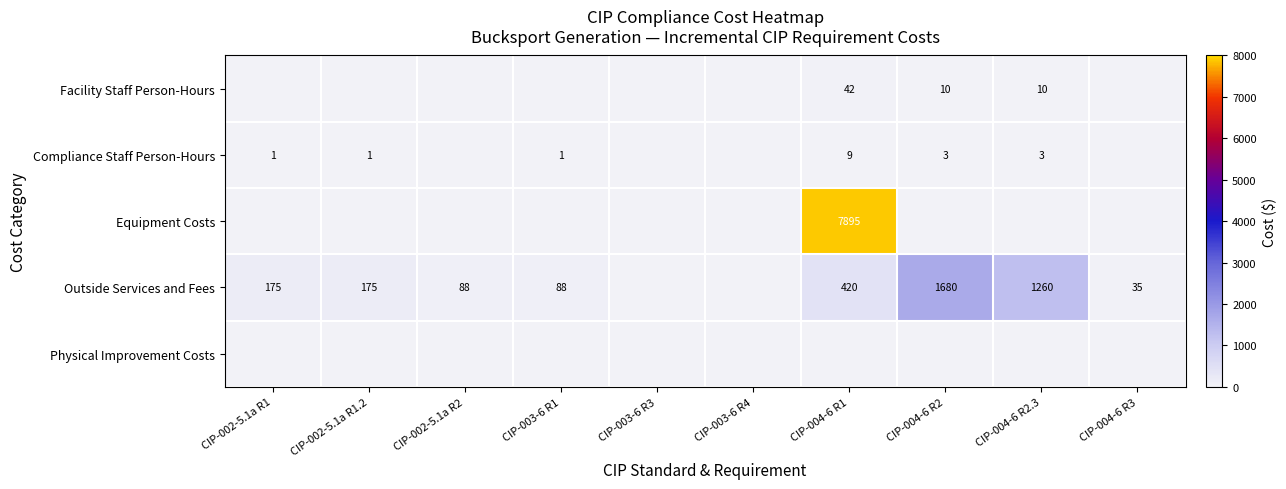

The Outside Services and Fees series shows 420 at CIP-004-6 R1. True or false?

True